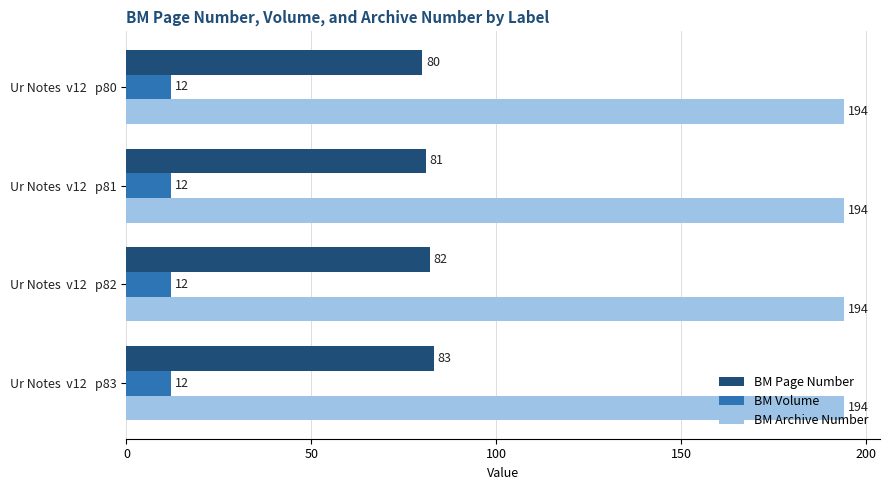

Count the number of data series in this chart.

3